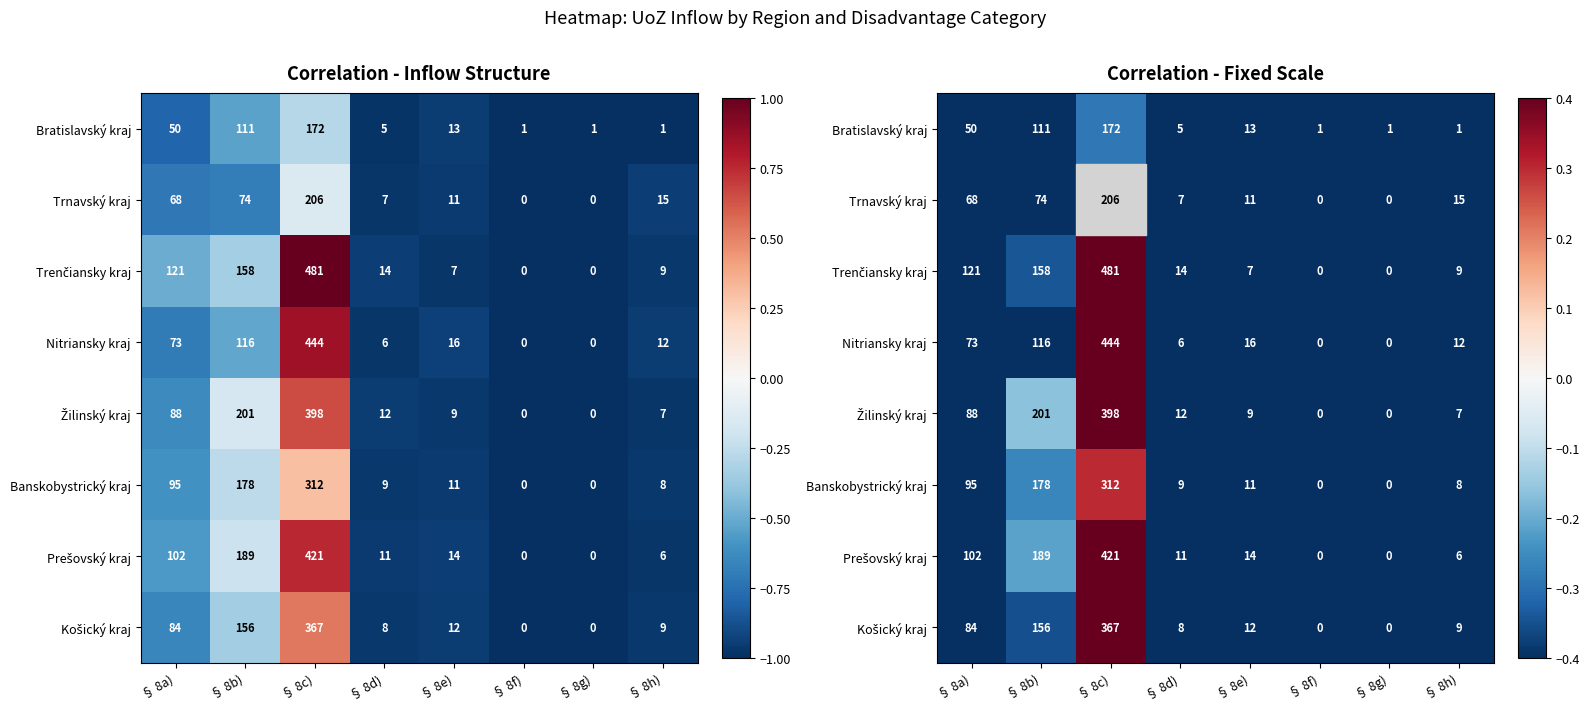

Which series has the largest total across all categories?

Trenčiansky kraj